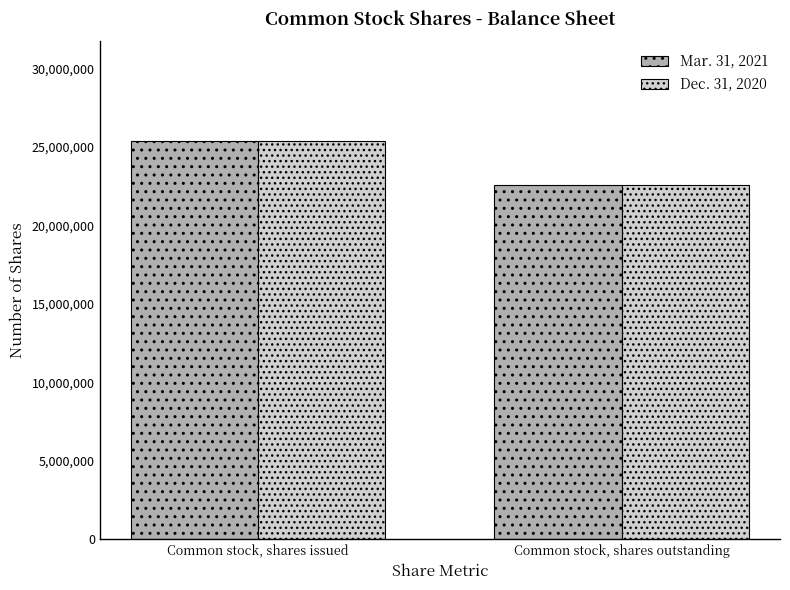

At which label does Mar. 31, 2021 reach its minimum?

Common stock, shares outstanding